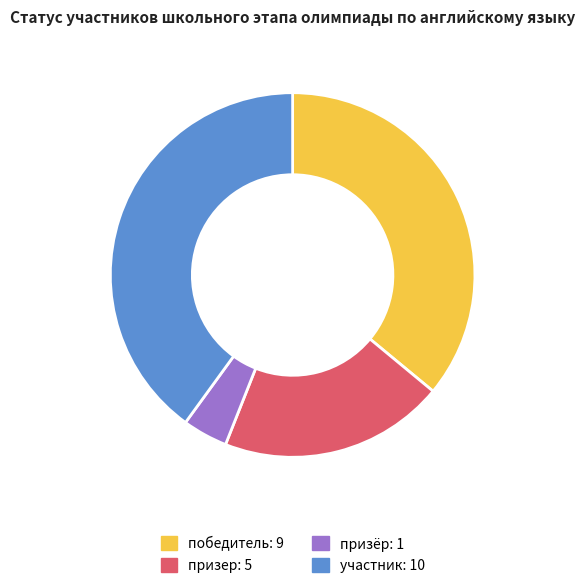

Which category has the biggest portion of the pie?

участник